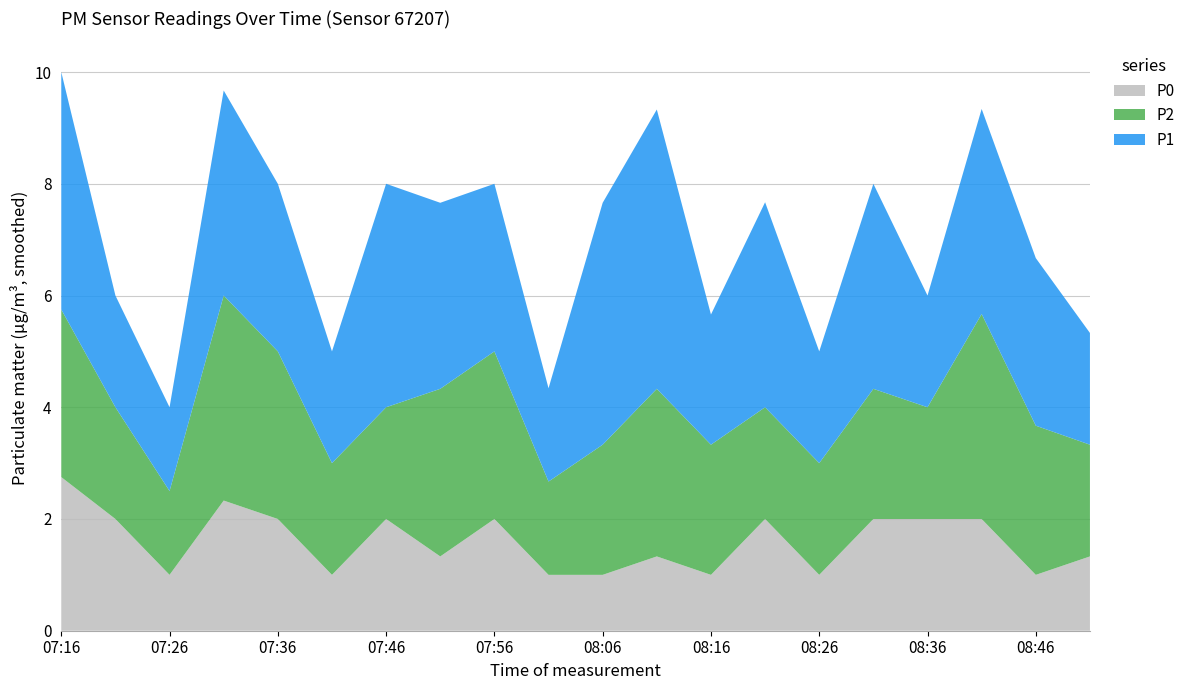

Reading left to right, transcribe all the data shown in this chart.

P1: 07:16=4.2	07:21=2.0	07:26=1.5	07:31=3.7	07:36=3.0	07:41=2.0	07:46=4.0	07:51=3.3	07:56=3.0	08:01=1.7	08:06=4.3	08:11=5.0	08:16=2.3	08:21=3.7	08:26=2.0	08:31=3.7	08:36=2.0	08:41=3.7	08:46=3.0	08:51=2.0
P2: 07:16=3.0	07:21=2.0	07:26=1.5	07:31=3.7	07:36=3.0	07:41=2.0	07:46=2.0	07:51=3.0	07:56=3.0	08:01=1.7	08:06=2.3	08:11=3.0	08:16=2.3	08:21=2.0	08:26=2.0	08:31=2.3	08:36=2.0	08:41=3.7	08:46=2.7	08:51=2.0
P0: 07:16=2.8	07:21=2.0	07:26=1.0	07:31=2.3	07:36=2.0	07:41=1.0	07:46=2.0	07:51=1.3	07:56=2.0	08:01=1.0	08:06=1.0	08:11=1.3	08:16=1.0	08:21=2.0	08:26=1.0	08:31=2.0	08:36=2.0	08:41=2.0	08:46=1.0	08:51=1.3